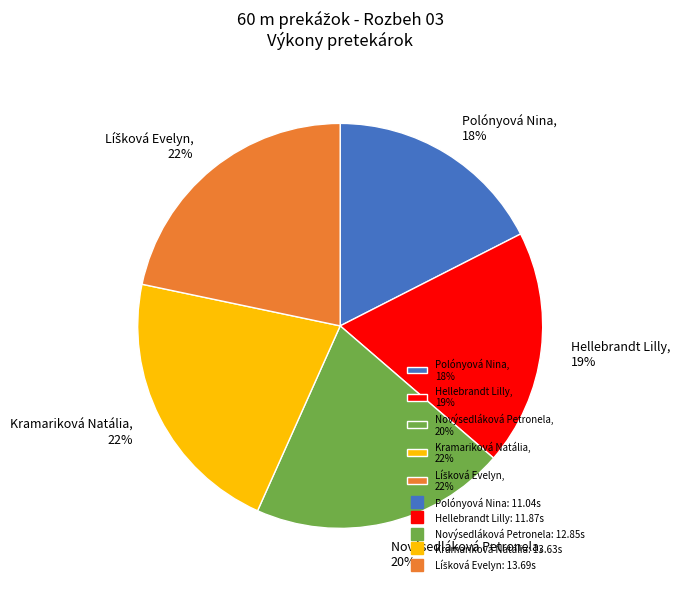

How many segments does this pie chart have?

5